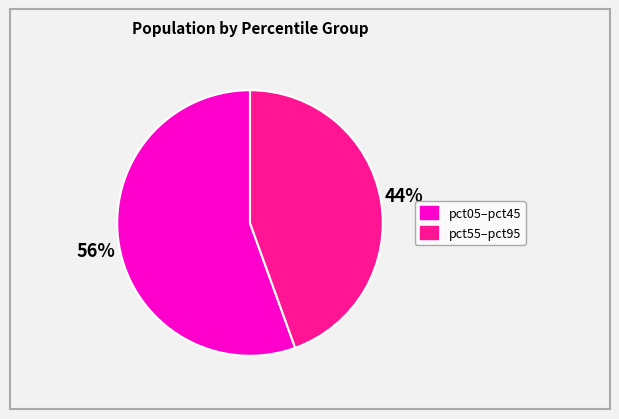

Is there any slice that represents more than half of the pie?

Yes